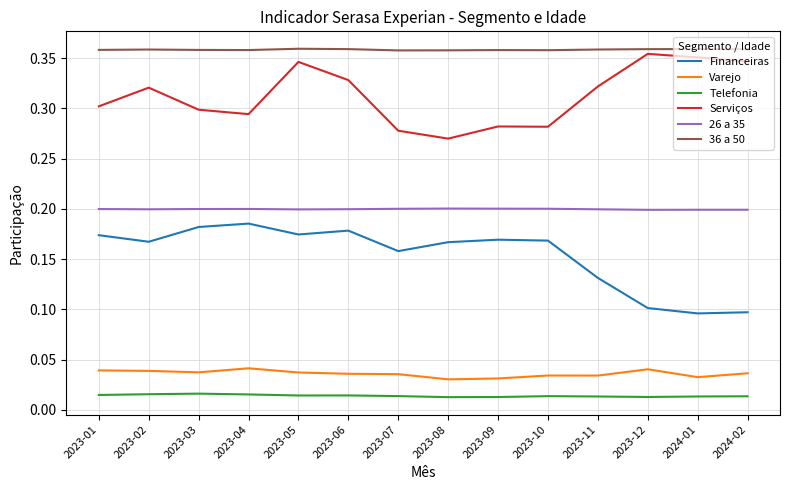

Is this an area chart (filled region under the line)?

No